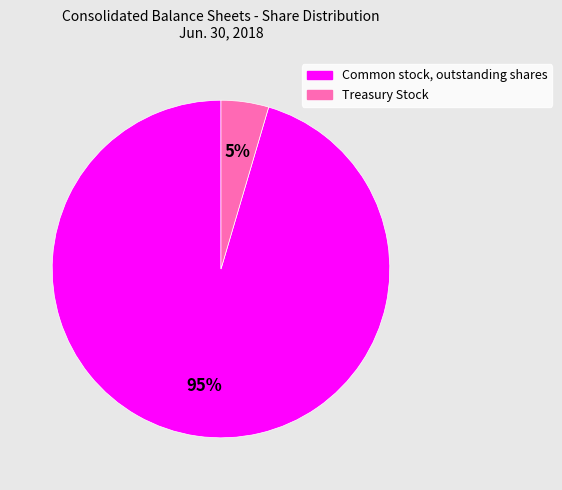

To the nearest percent, what is the combined percentage of Common stock, outstanding shares and Treasury Stock?

100%